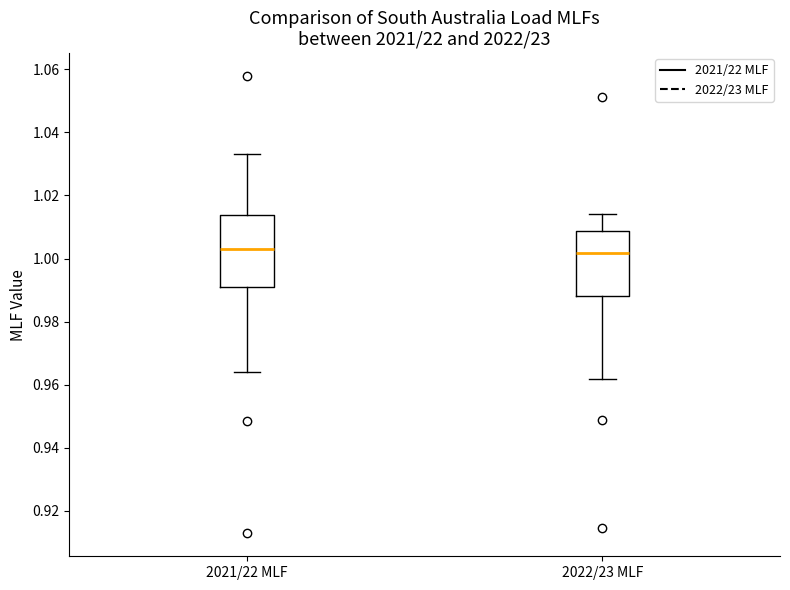

Where does the median line of the box for 2022/23 MLF sit on the y-axis? The values are not printed on the chart, so give them approximately, as read against the axis.

1.002